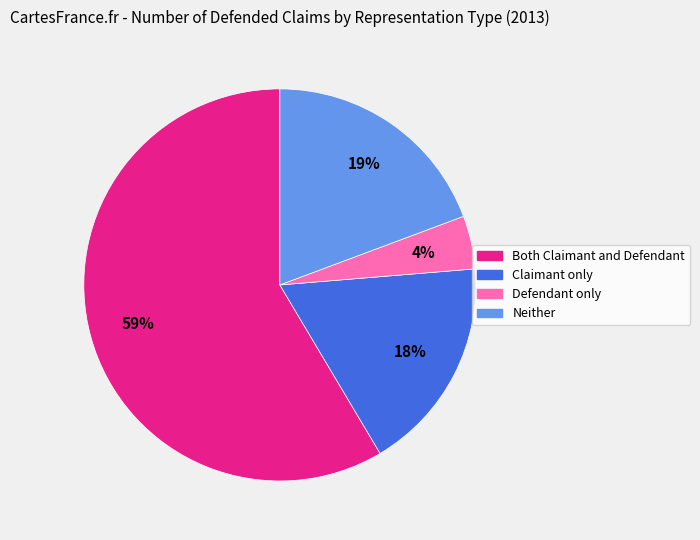

Does any single category account for the majority?

Yes